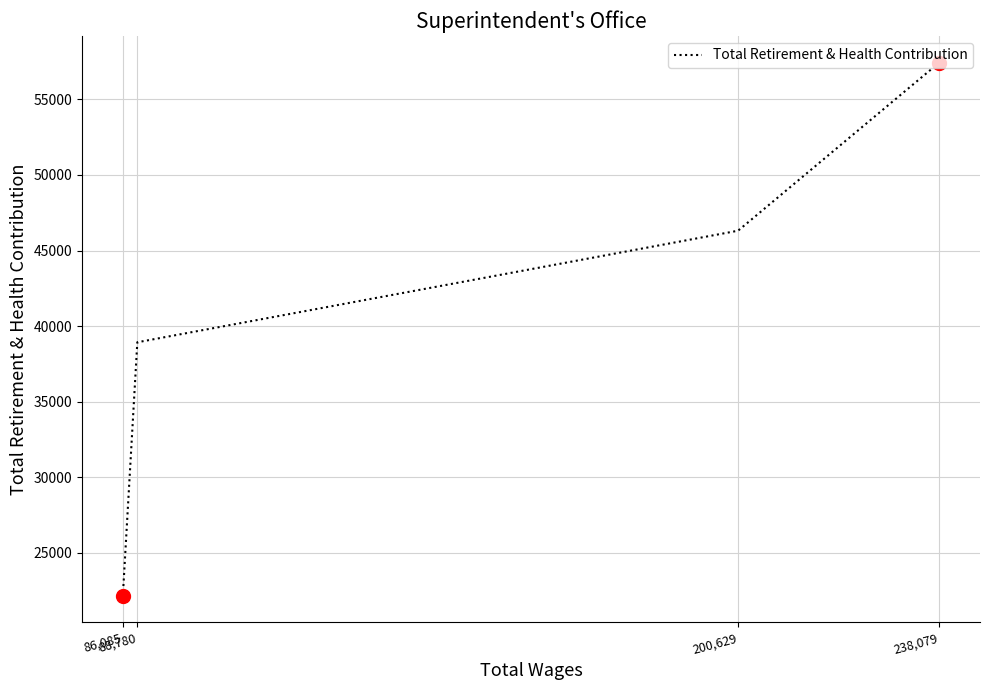

Read the value at 200,629.

46315